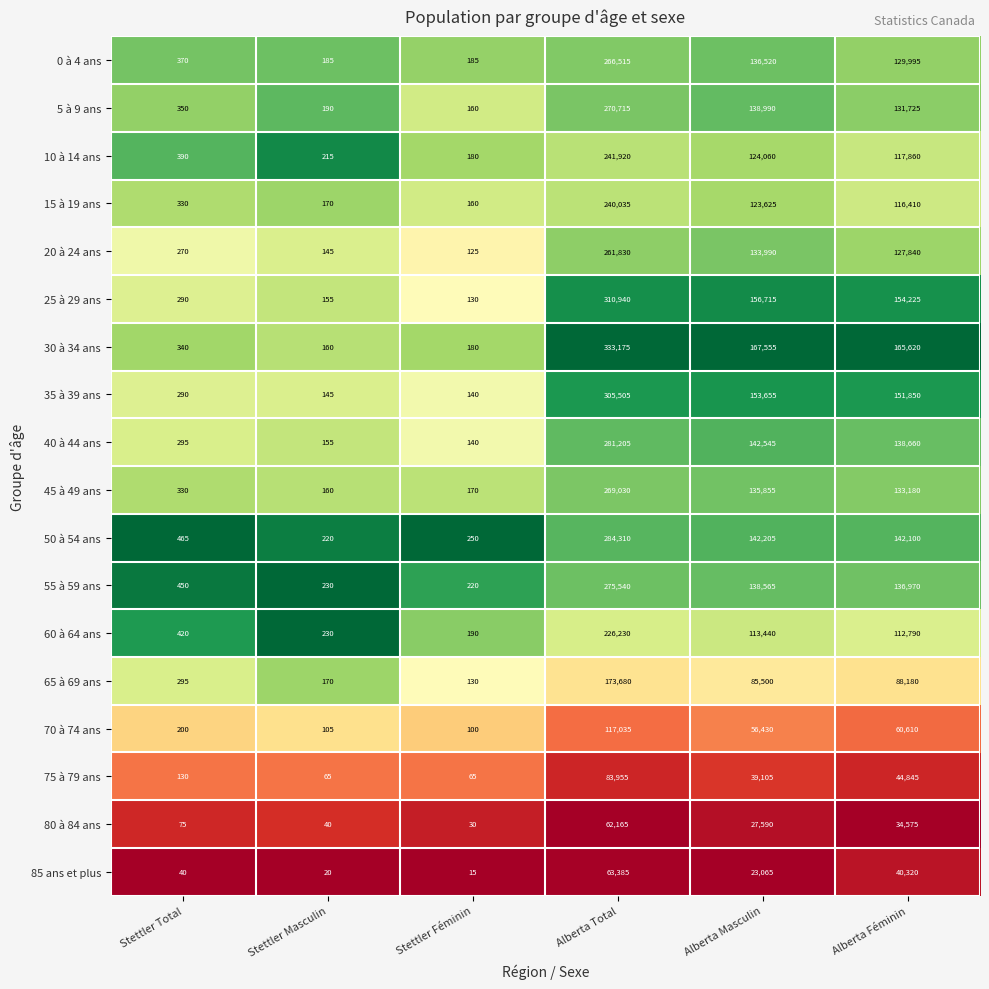

At Alberta Féminin, list the series in order from smallest to largest.

80 à 84 ans, 85 ans et plus, 75 à 79 ans, 70 à 74 ans, 65 à 69 ans, 60 à 64 ans, 15 à 19 ans, 10 à 14 ans, 20 à 24 ans, 0 à 4 ans, 5 à 9 ans, 45 à 49 ans, 55 à 59 ans, 40 à 44 ans, 50 à 54 ans, 35 à 39 ans, 25 à 29 ans, 30 à 34 ans